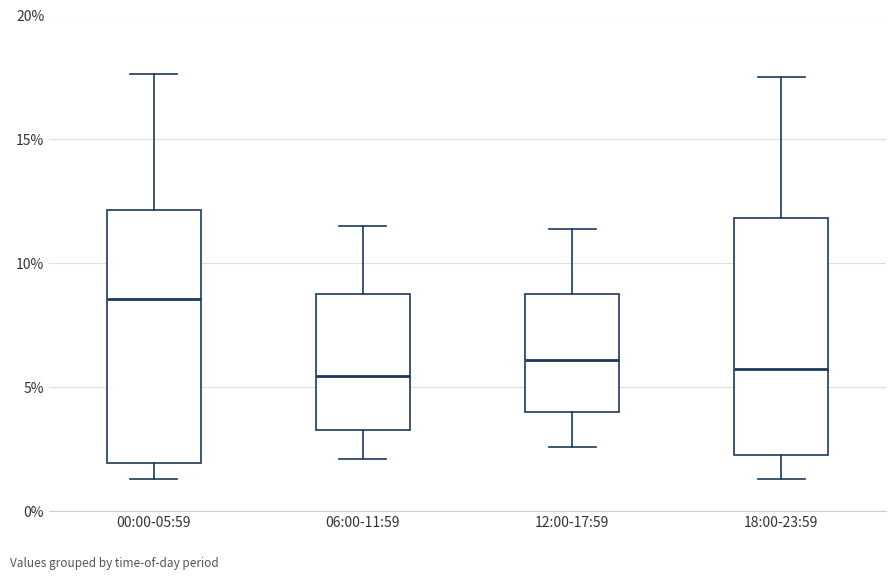

Where is the upper edge of the box for 18:00-23:59 on the y-axis? The values are not printed on the chart, so give them approximately, as read against the axis.

12.0